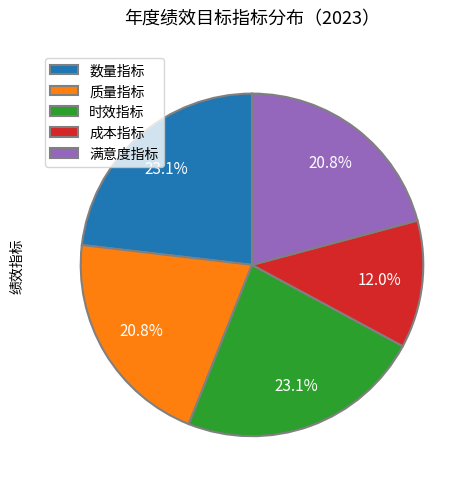

To the nearest percent, what percentage of the pie is 时效指标?

23%